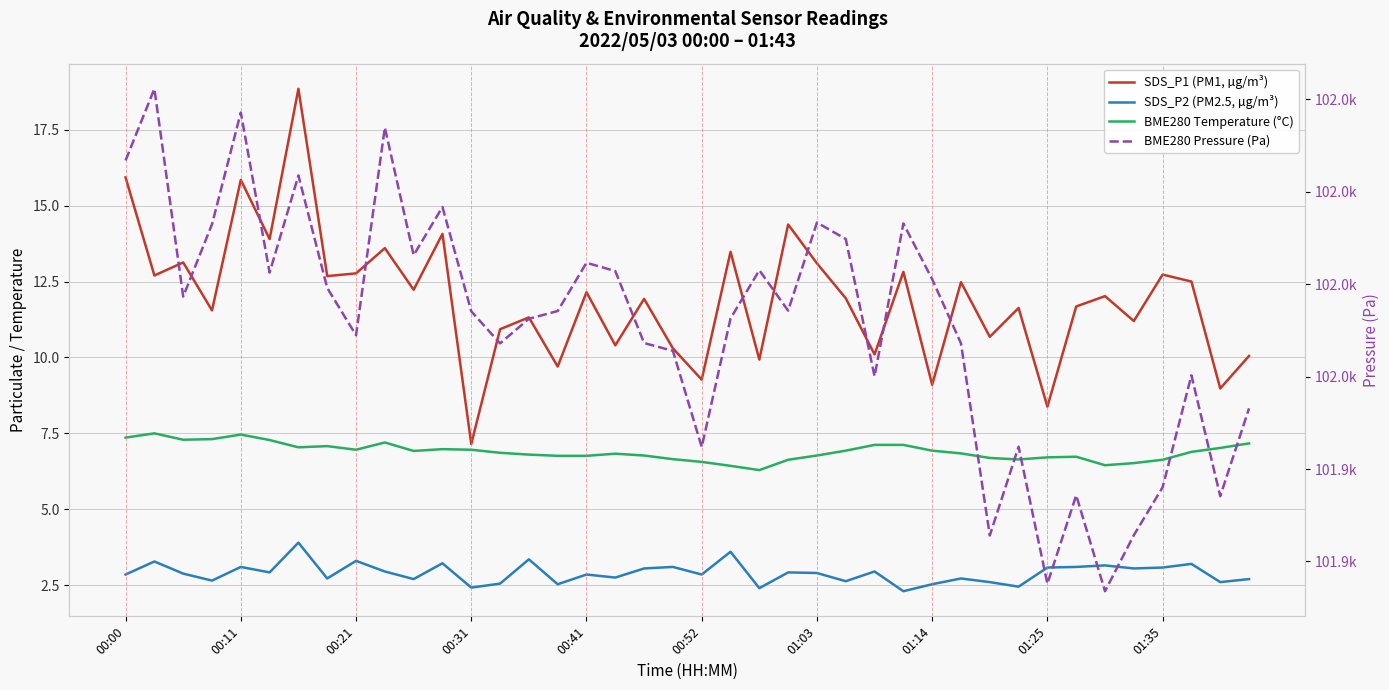

The BME280 Pressure (Pa) series shows 101952.8 at 19. True or false?

True